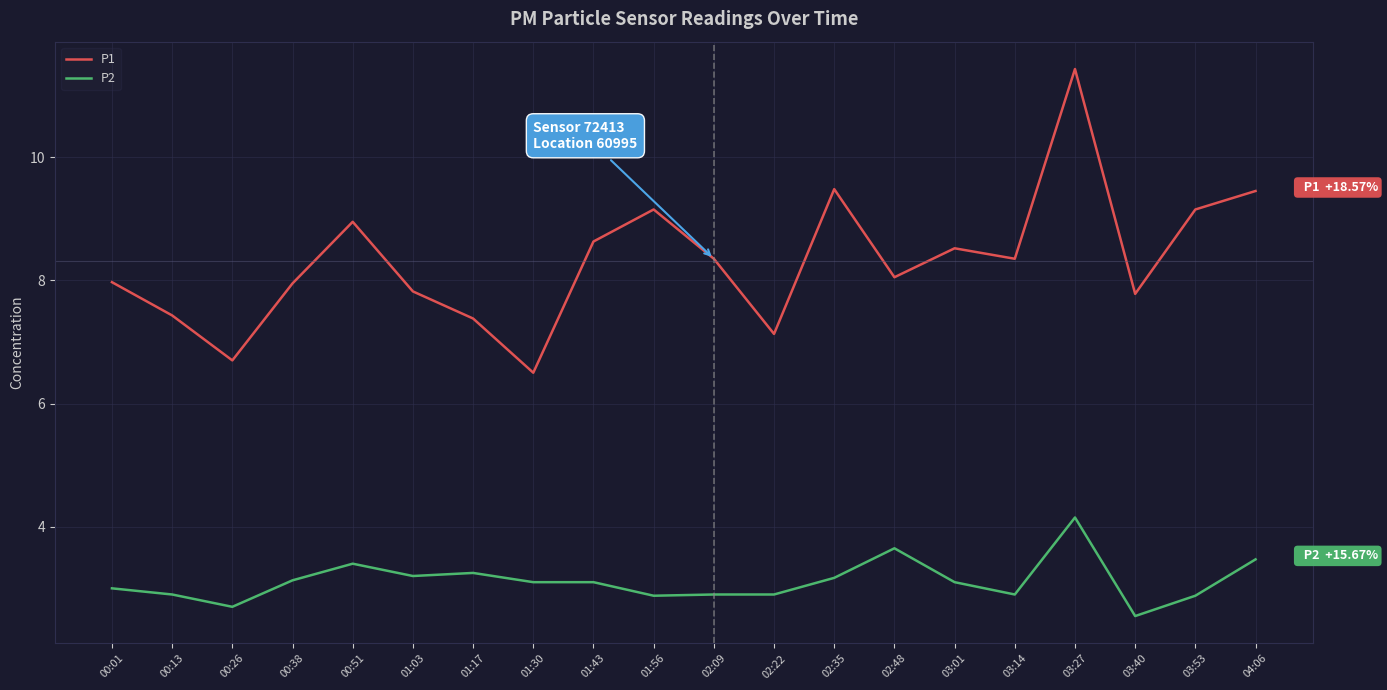

Which series has the widest spread of values?

P1